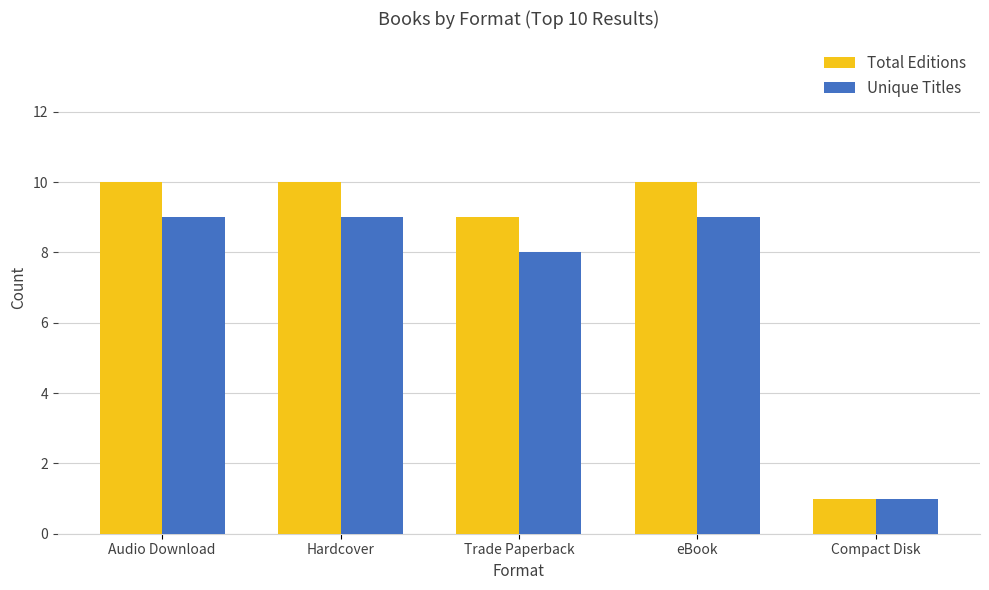

Which series has the largest total across all categories?

Total Editions